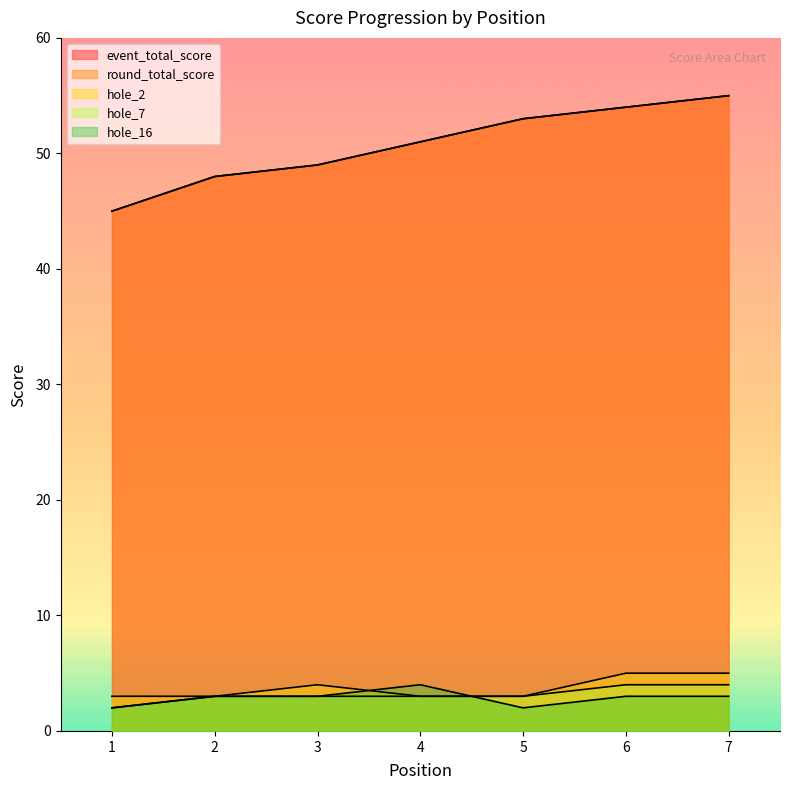

Is it true that round_total_score equals 54 at 6?

True